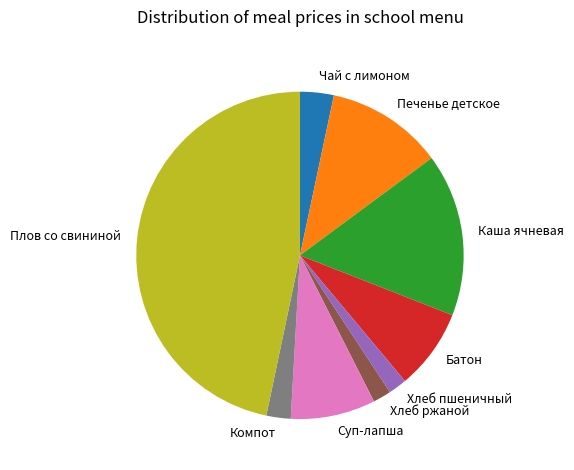

Do Хлеб пшеничный and Компот together represent more than half of the pie?

No